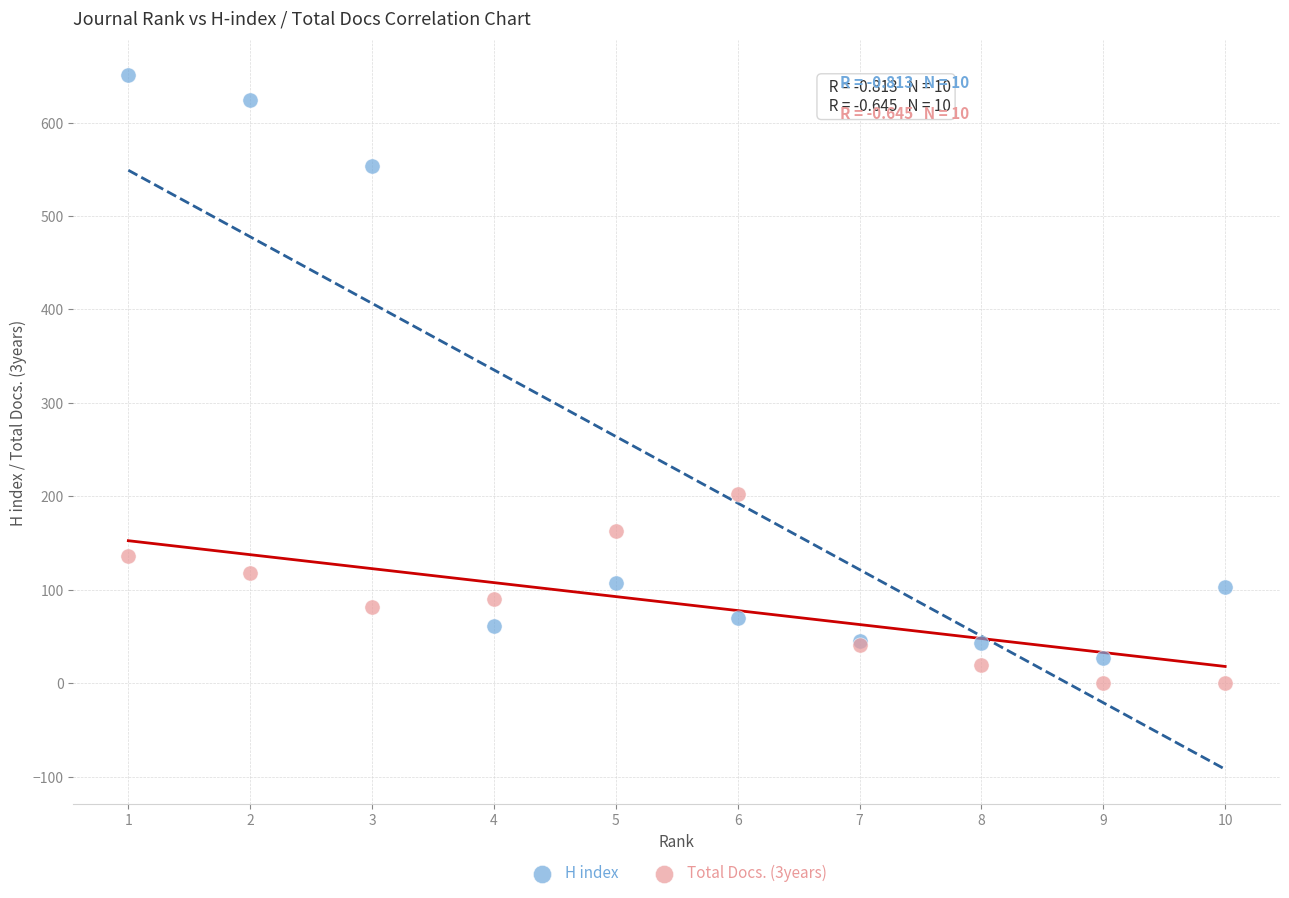

What is the X range (max minus min) for the scatter plot?

9